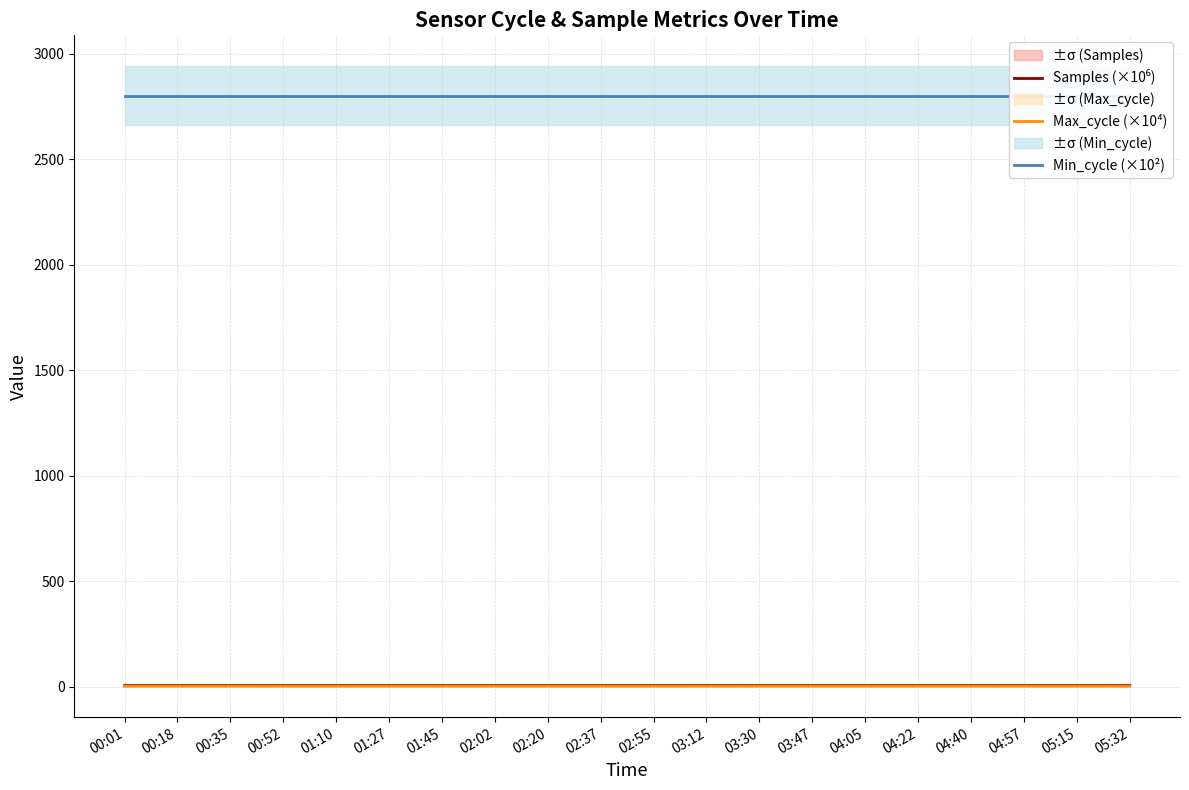

What is the sum of all Min_cycle (×10²) values?

56000.0